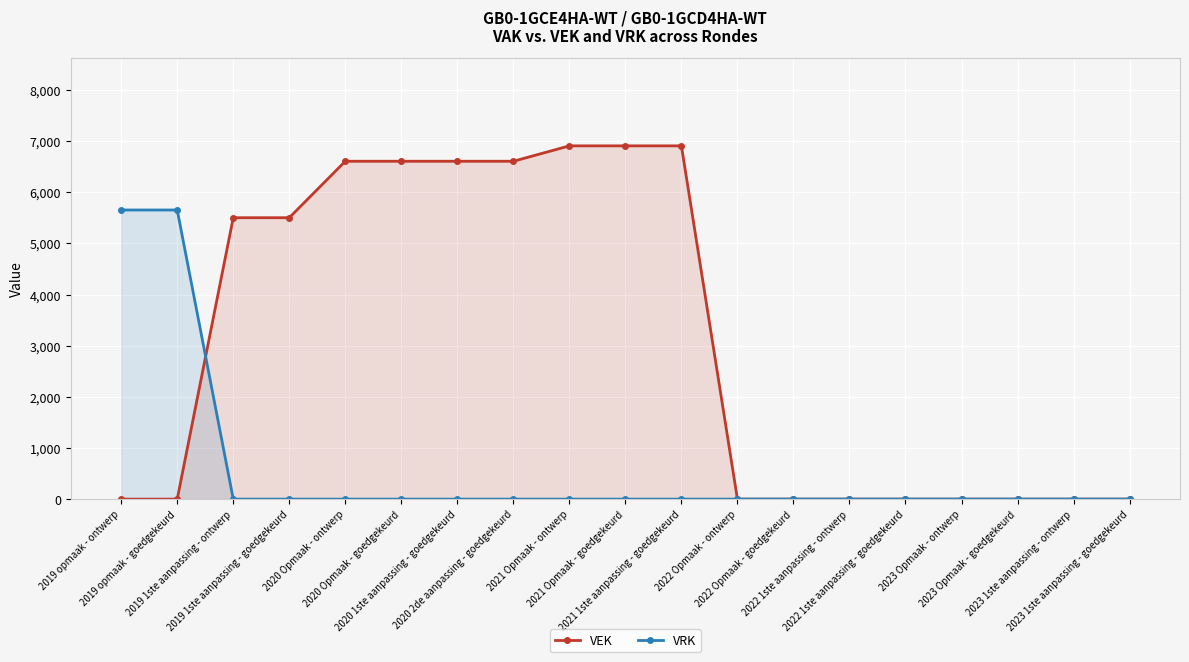

What is the spread (max minus min) of values at 2020 Opmaak - ontwerp?

6606